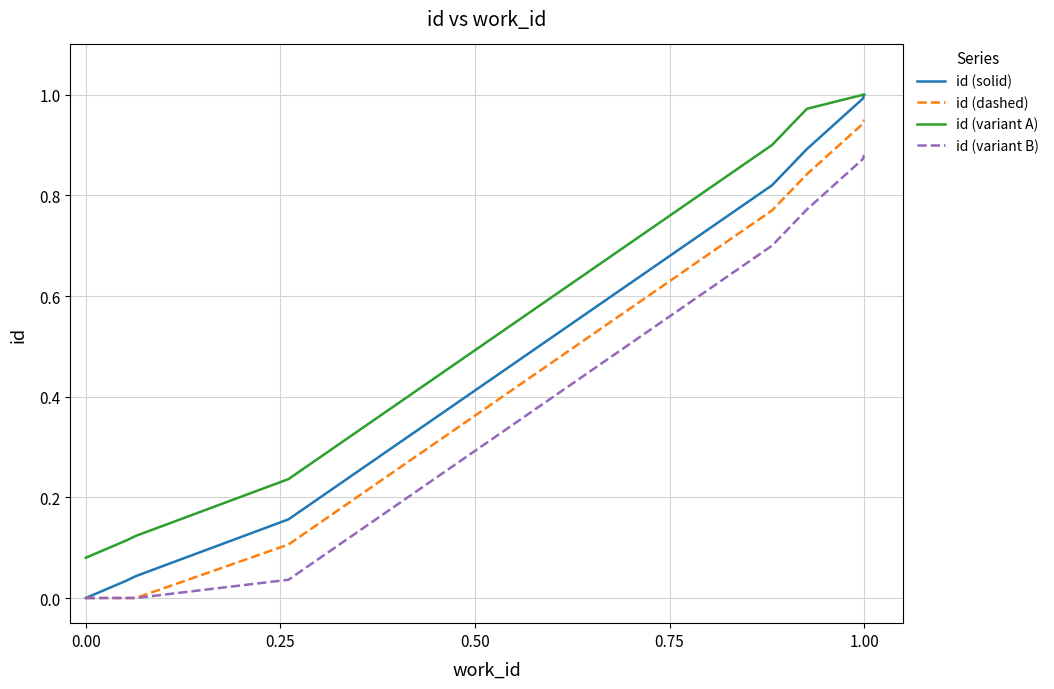

List the series in order of their overall mean, lowest first.

id (variant B), id (dashed), id (solid), id (variant A)